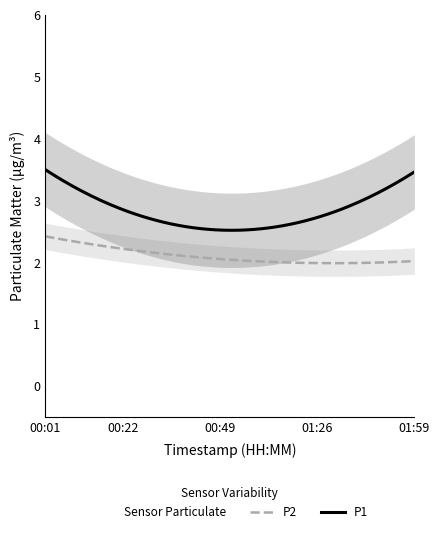

True or false: P1 has a value of 3.5 at 01:59.

True